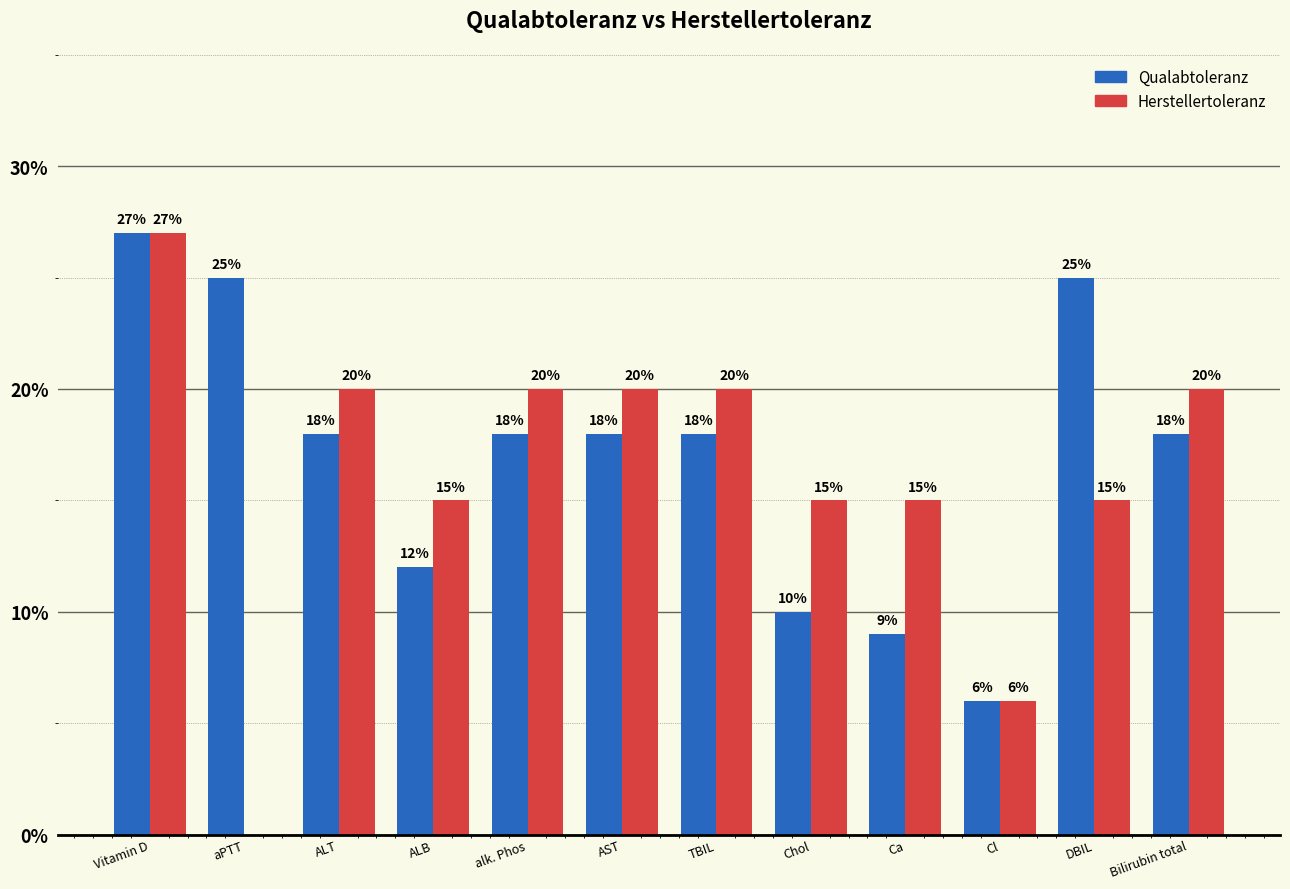

What is the value of the Herstellertoleranz bar at the 3rd from the left?

0.2